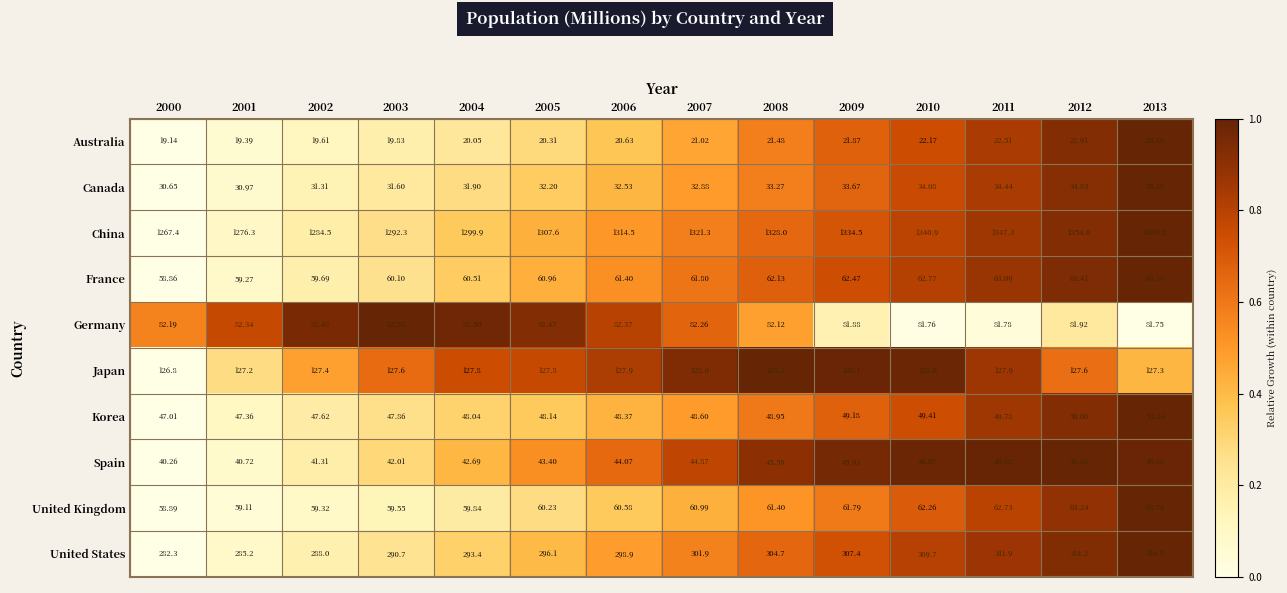

Is the value of Korea at 2000 greater than the value of China at 2002?

No